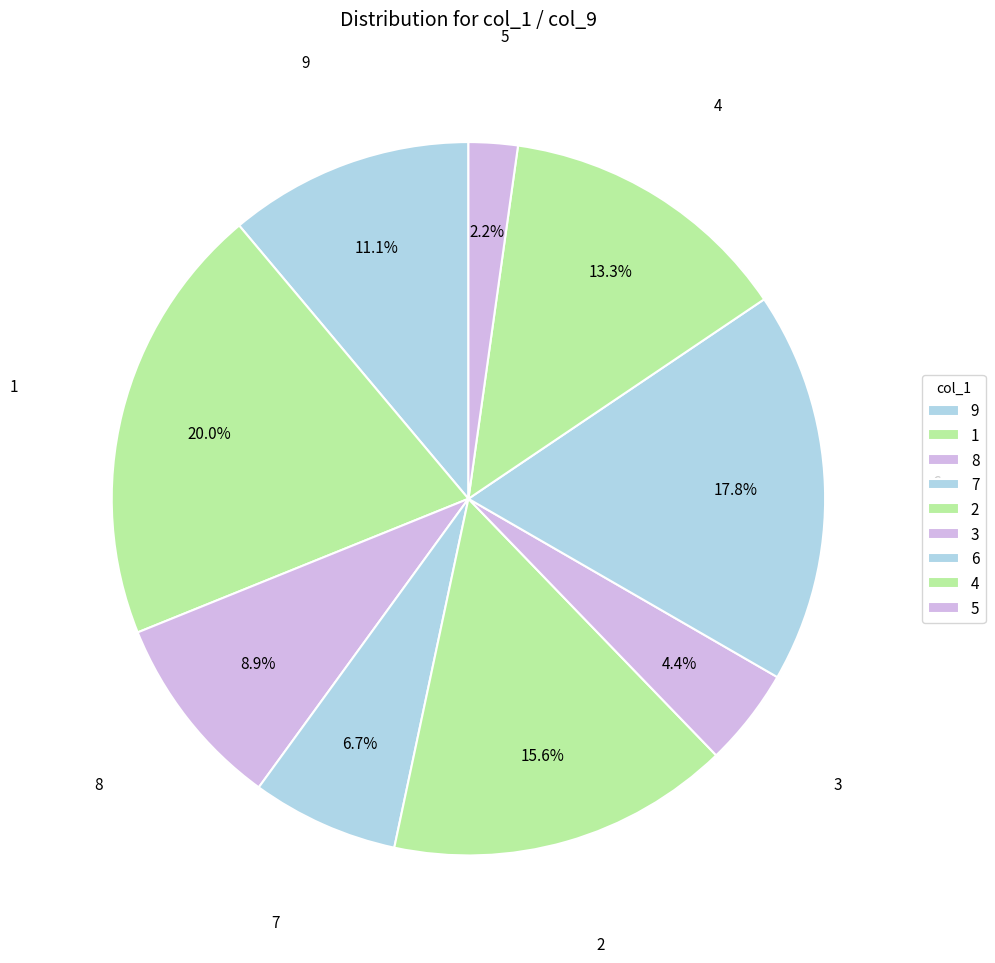

Does any single category account for the majority?

No